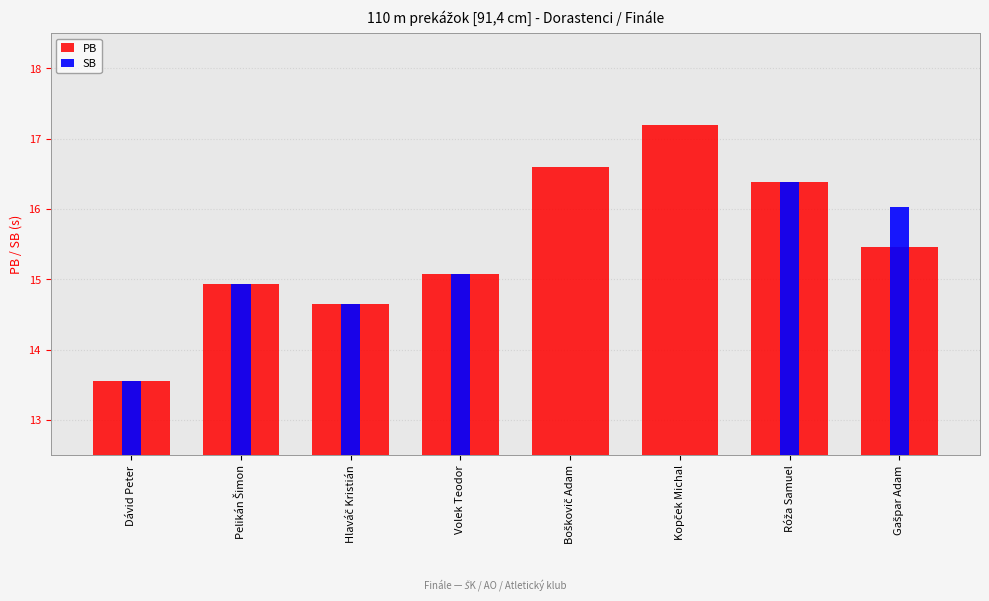

True or false: SB has a value of 9.3 at Volek Teodor.

False